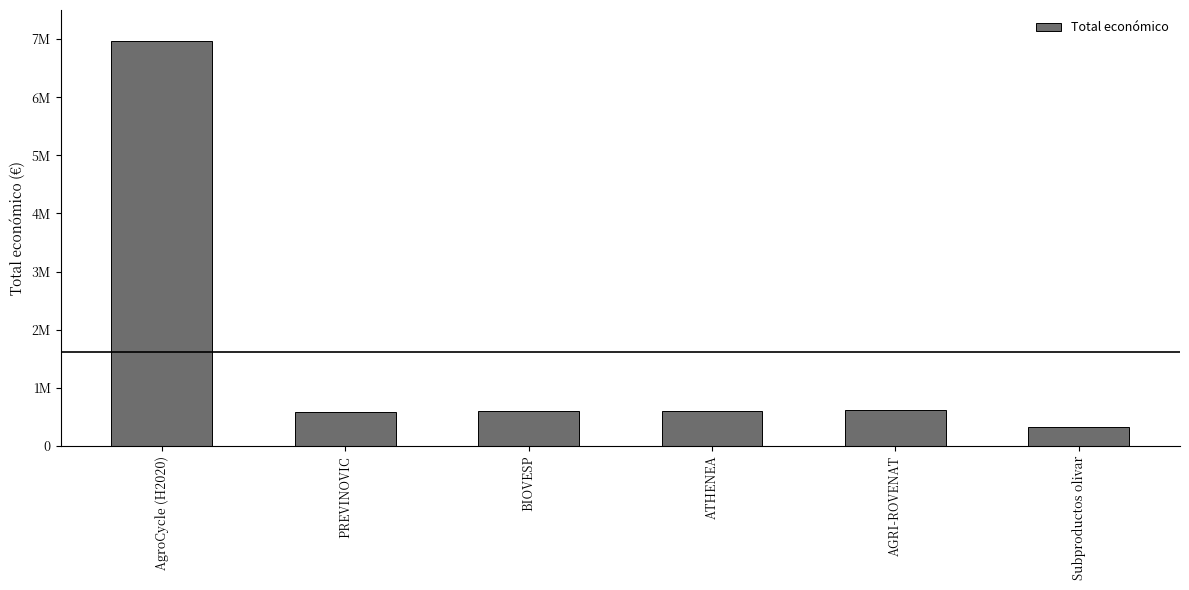

Does the chart contain any negative values?

No